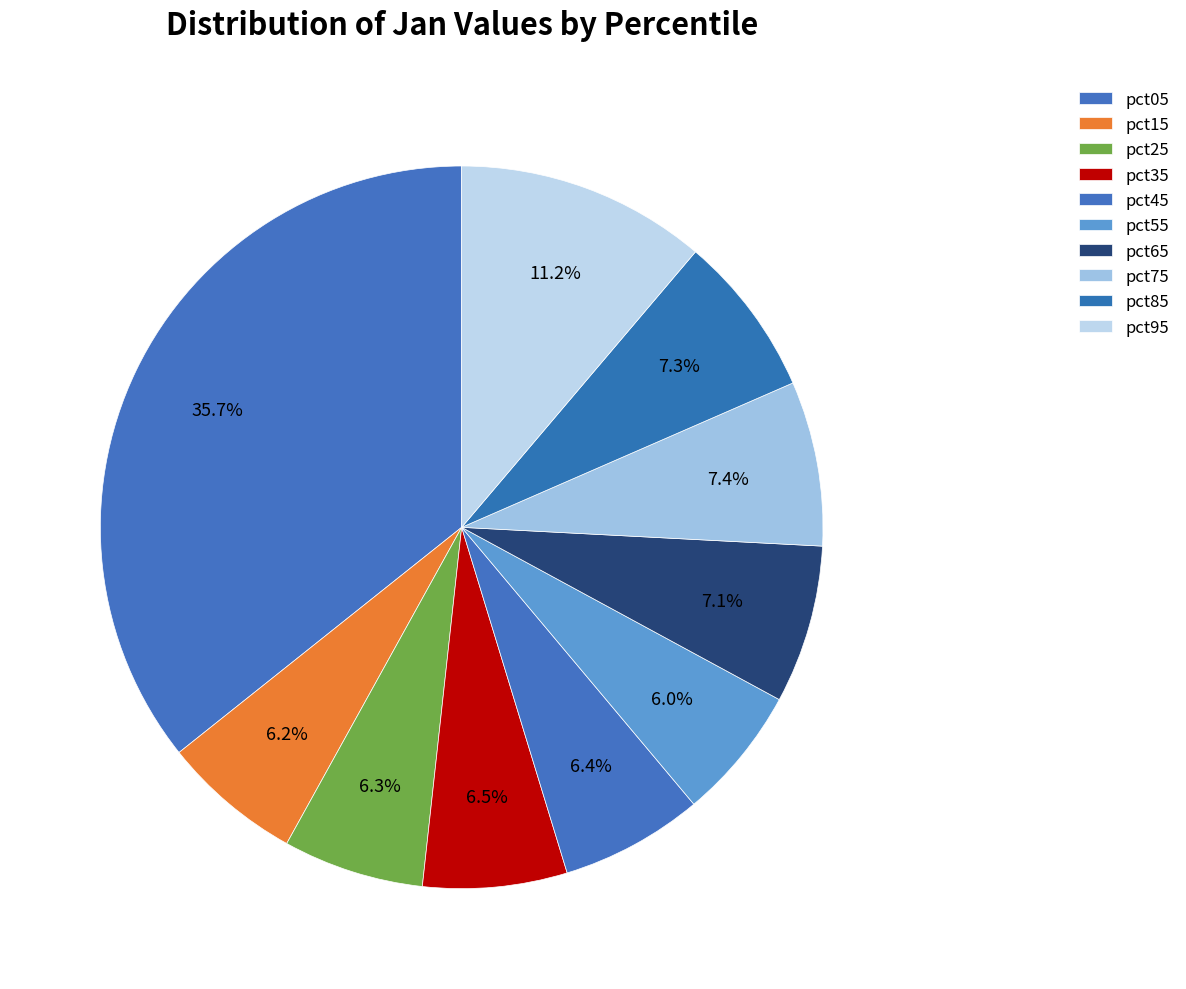

Count the number of slices in the pie.

10